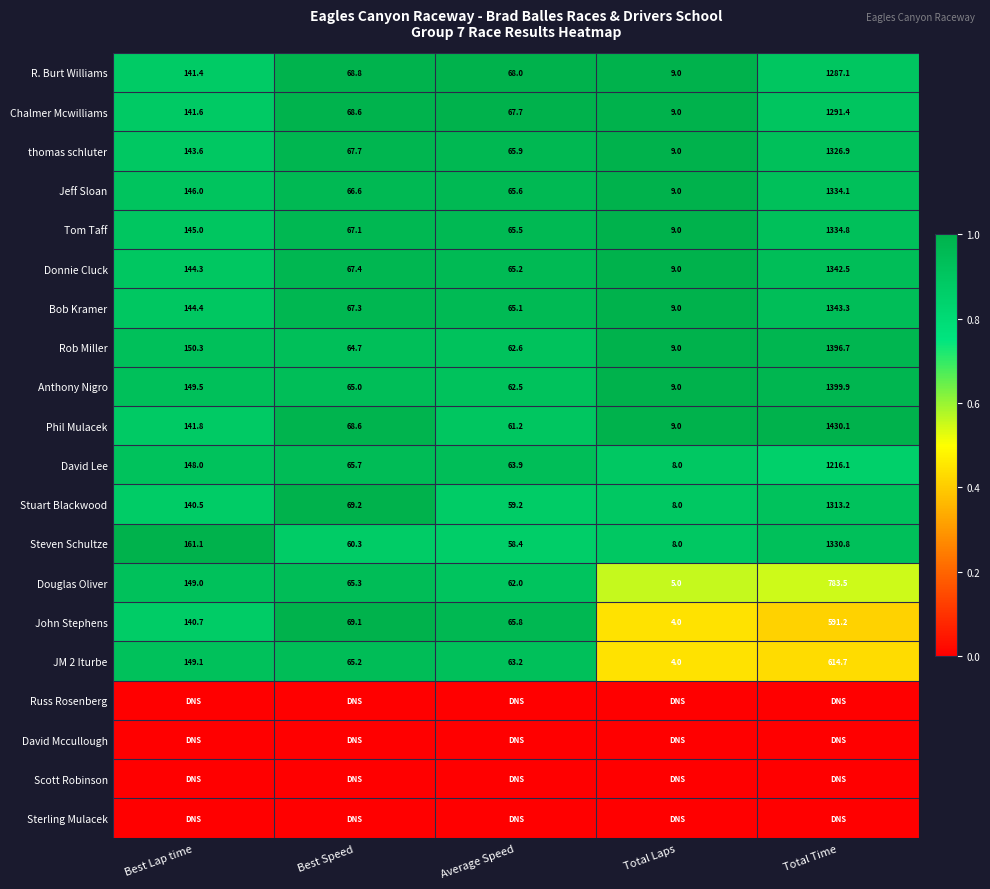

At which label does Stuart Blackwood reach its peak?

Total Time